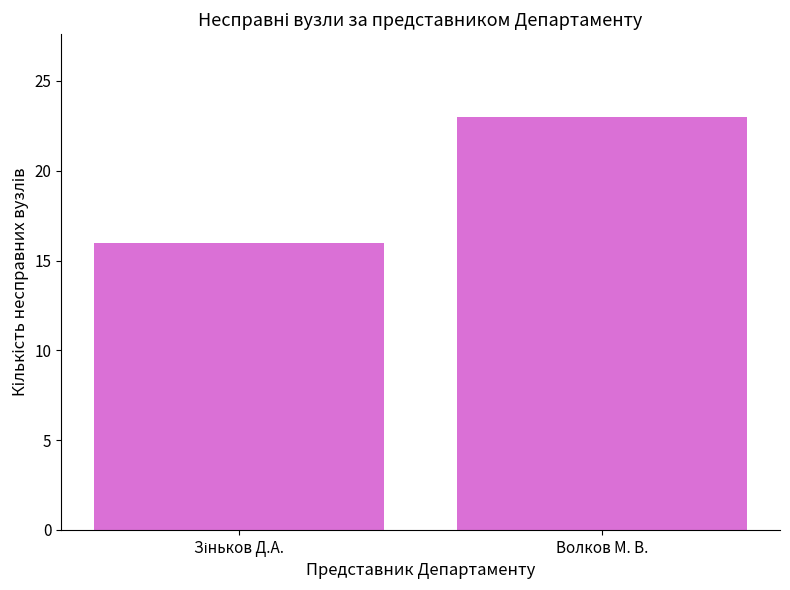

What is the label of the 2nd bar from the left?

Волков М. В.